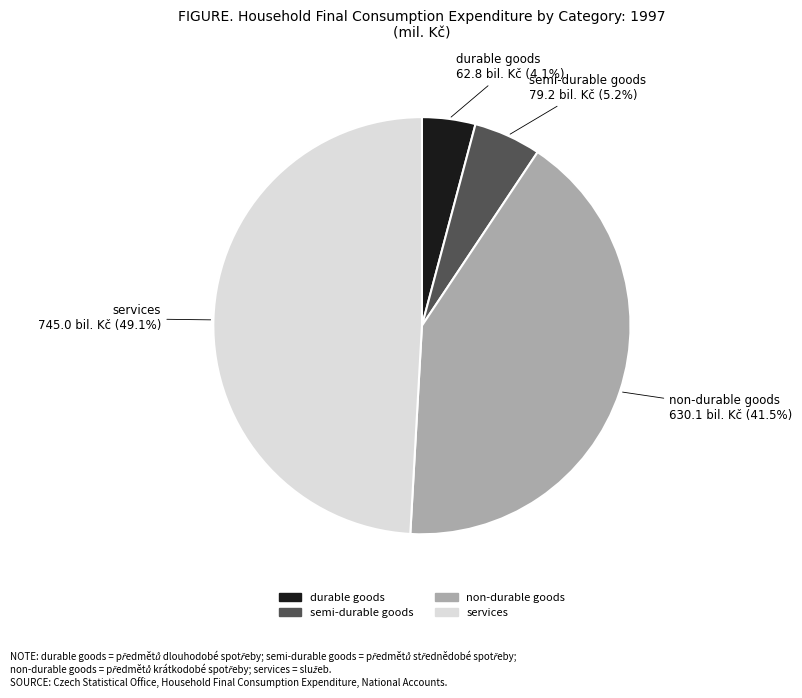

Is there any slice that represents more than half of the pie?

No